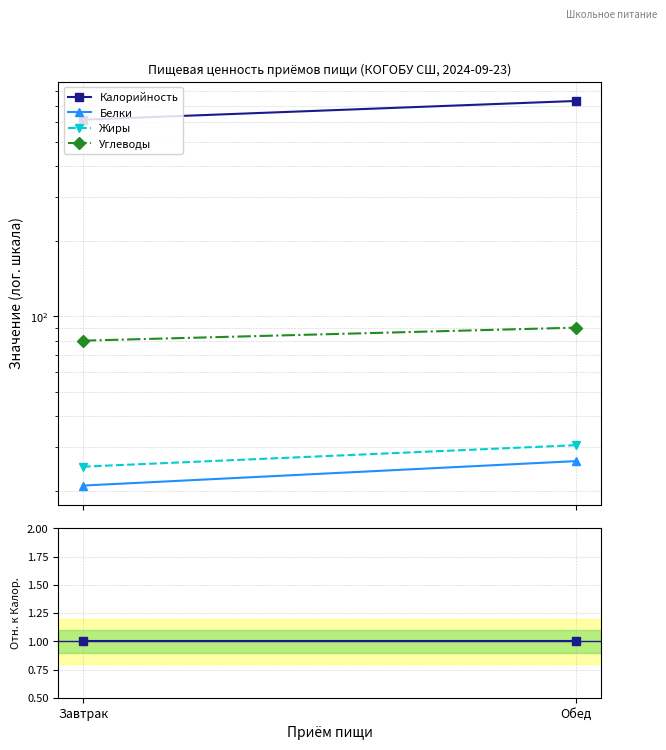

Which series has the largest total across all categories?

Калорийность